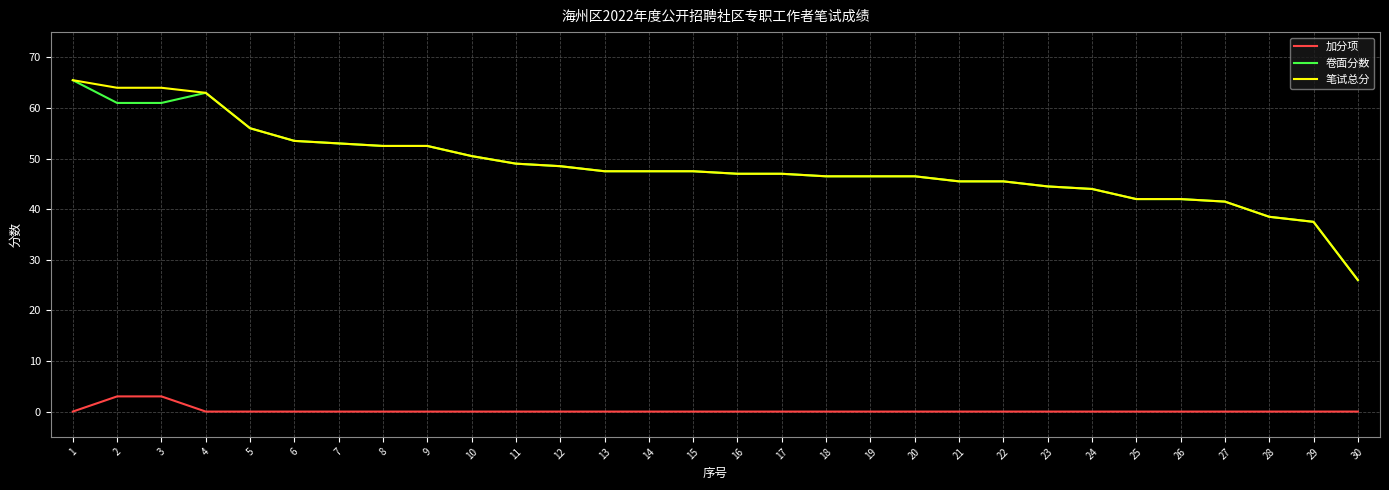

True or false: 笔试总分 and 加分项 intersect in this chart.

False